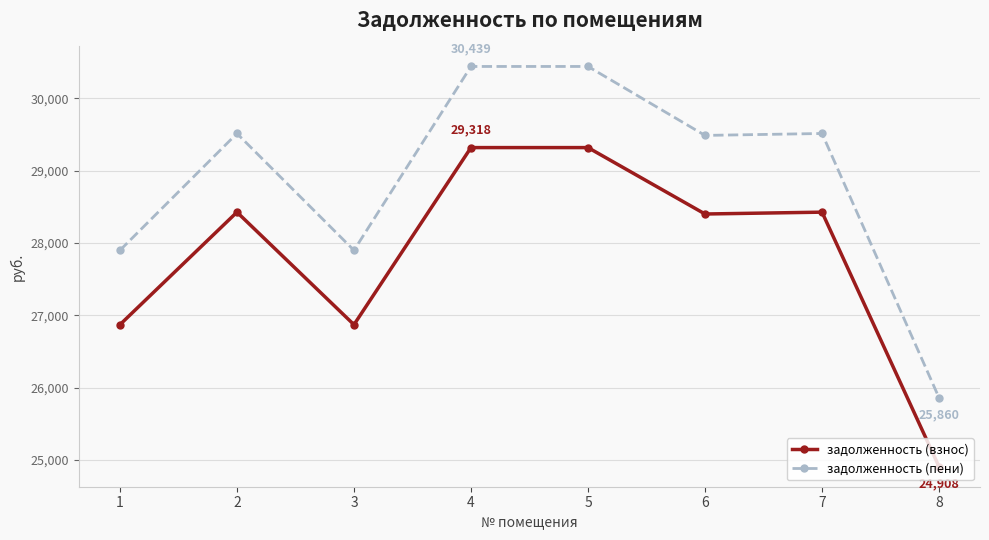

Which series has the widest spread of values?

задолженность (пени)